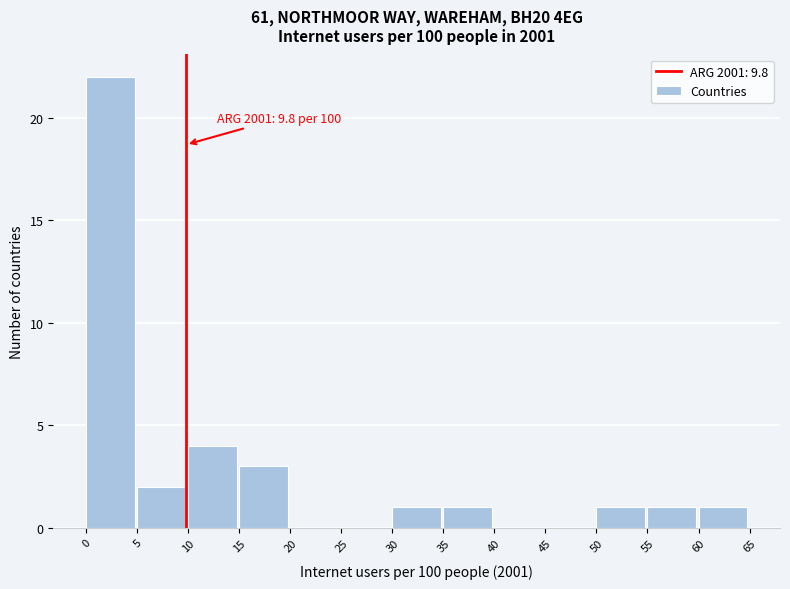

Over which range of the x-axis is the bar tallest?

0 to 5